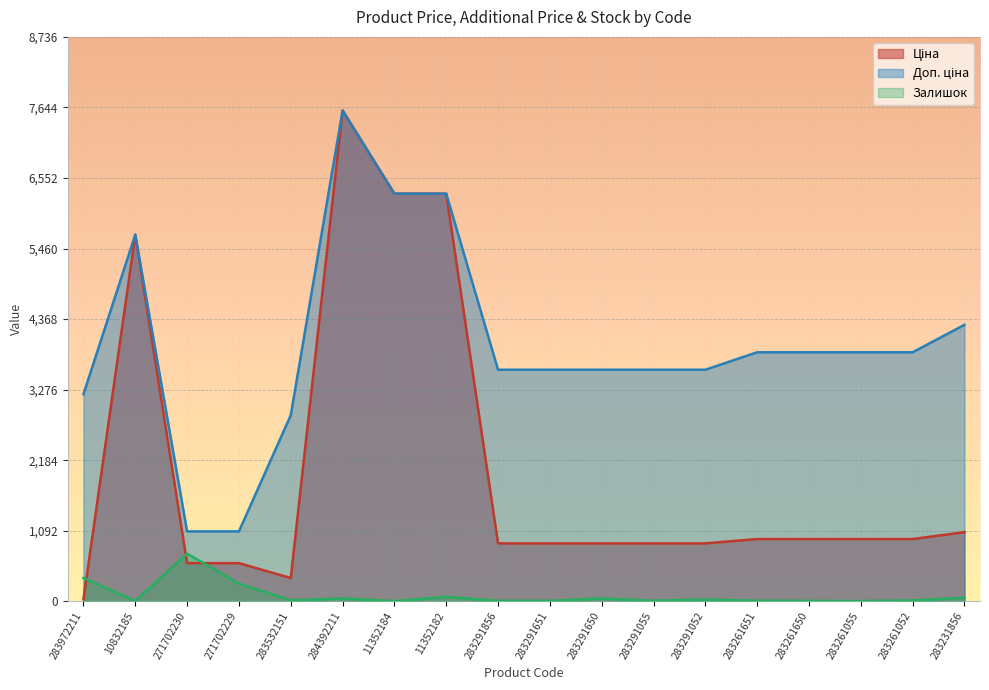

How many lines are shown in the chart?

3